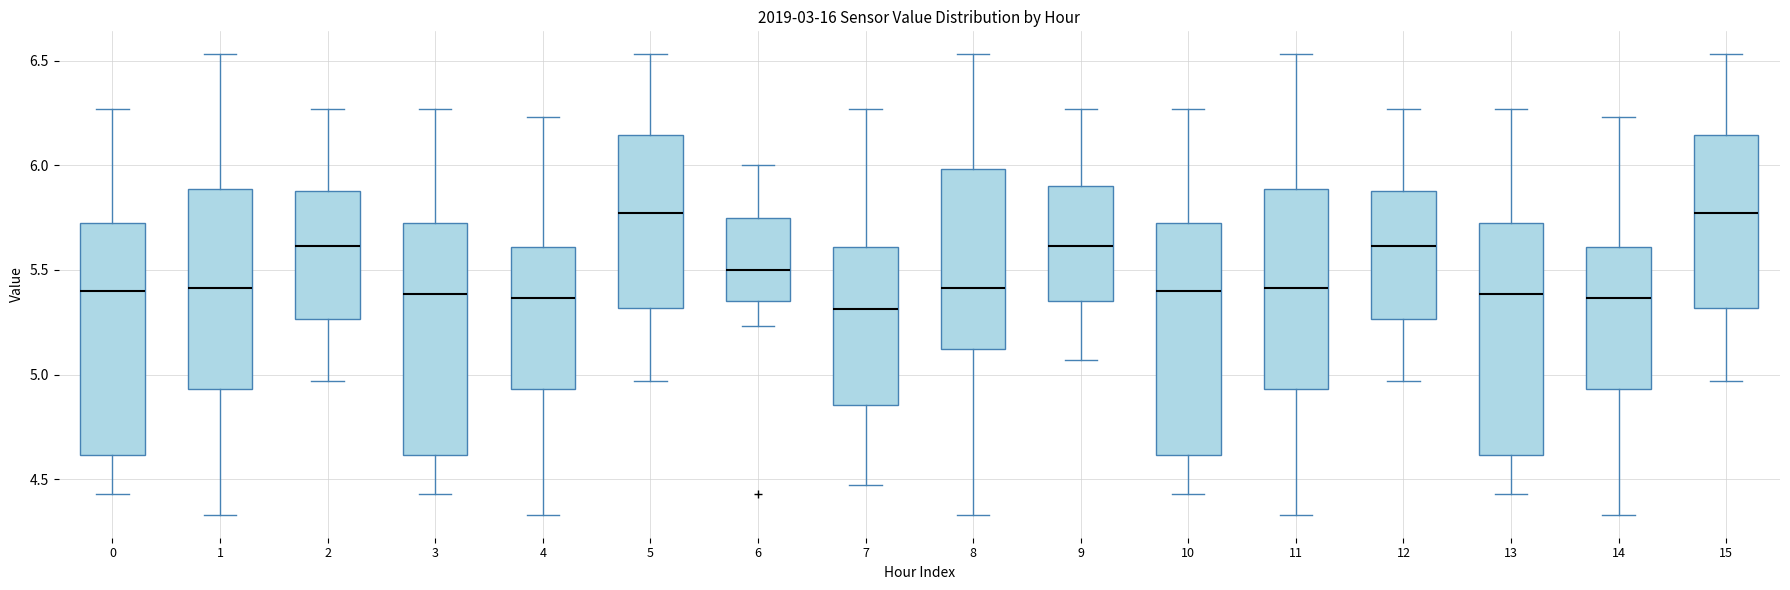

Reading left to right, transcribe this box plot: for each box, give where its median line is, the range the box spans, and where its two whiskers end, as read against the y-axis. The values are not printed on the chart, so give them approximately, as read against the axis.

0: median 5.40, box 4.60 to 5.75, whiskers 4.45 to 6.25
1: median 5.40, box 4.95 to 5.90, whiskers 4.35 to 6.55
2: median 5.60, box 5.25 to 5.90, whiskers 4.95 to 6.25
3: median 5.40, box 4.60 to 5.75, whiskers 4.45 to 6.25
4: median 5.35, box 4.95 to 5.60, whiskers 4.35 to 6.25
5: median 5.75, box 5.30 to 6.15, whiskers 4.95 to 6.55
6: median 5.50, box 5.35 to 5.75, whiskers 5.25 to 6.00
7: median 5.30, box 4.85 to 5.60, whiskers 4.45 to 6.25
8: median 5.40, box 5.10 to 6.00, whiskers 4.35 to 6.55
9: median 5.60, box 5.35 to 5.90, whiskers 5.05 to 6.25
10: median 5.40, box 4.60 to 5.75, whiskers 4.45 to 6.25
11: median 5.40, box 4.95 to 5.90, whiskers 4.35 to 6.55
12: median 5.60, box 5.25 to 5.90, whiskers 4.95 to 6.25
13: median 5.40, box 4.60 to 5.75, whiskers 4.45 to 6.25
14: median 5.35, box 4.95 to 5.60, whiskers 4.35 to 6.25
15: median 5.75, box 5.30 to 6.15, whiskers 4.95 to 6.55